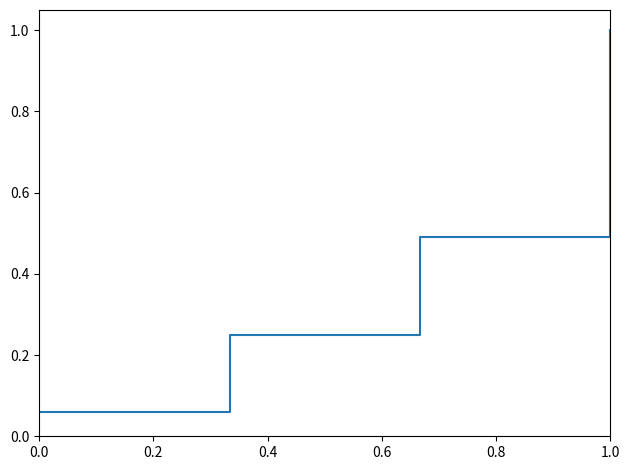

What is the greatest value displayed?

1.0